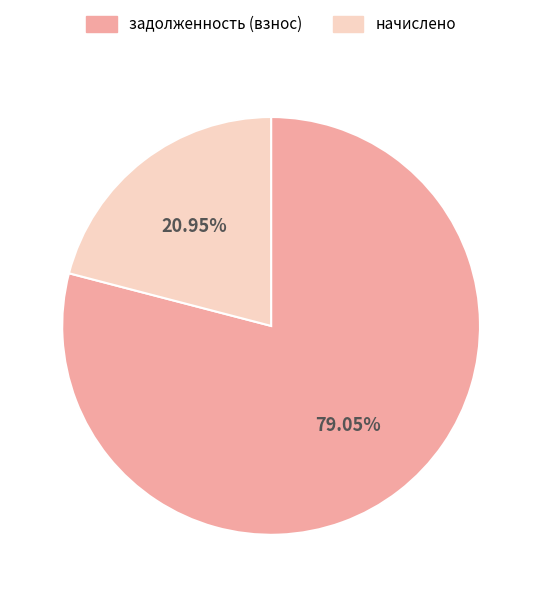

Is there any slice that represents more than half of the pie?

Yes